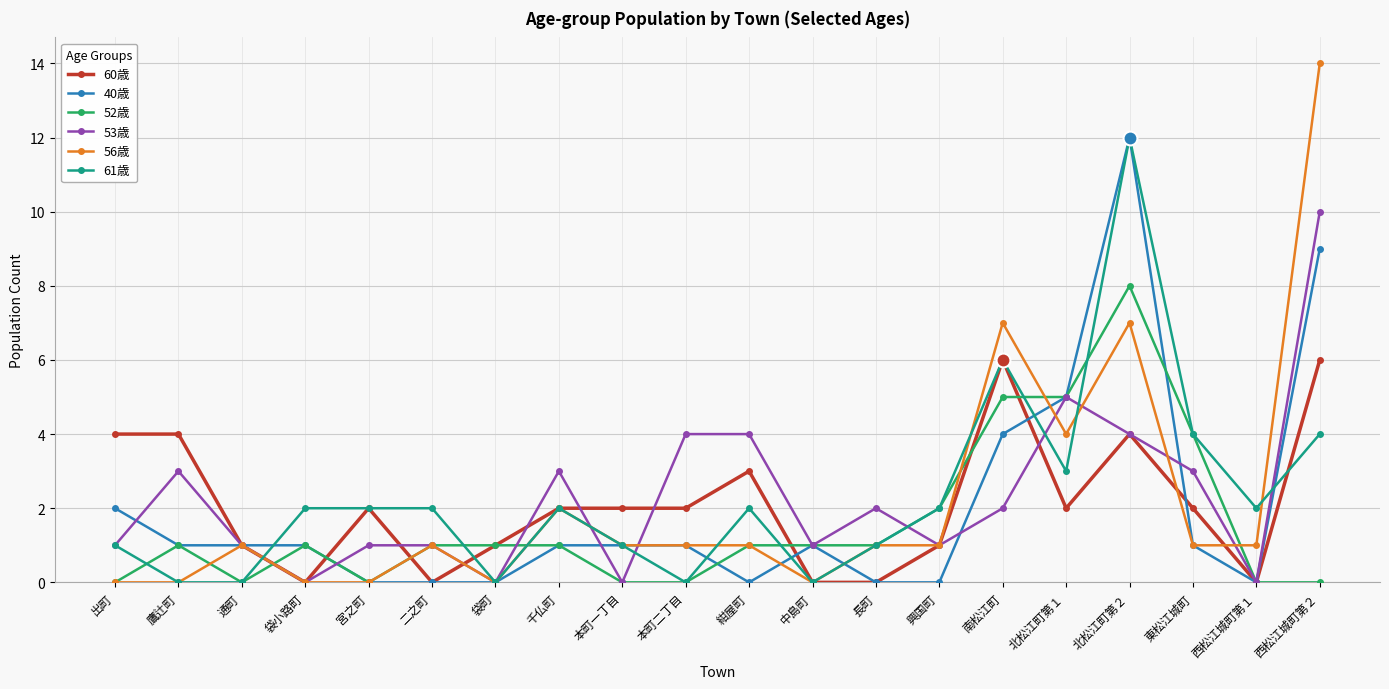

What is the label of the 3rd point from the left?

通町